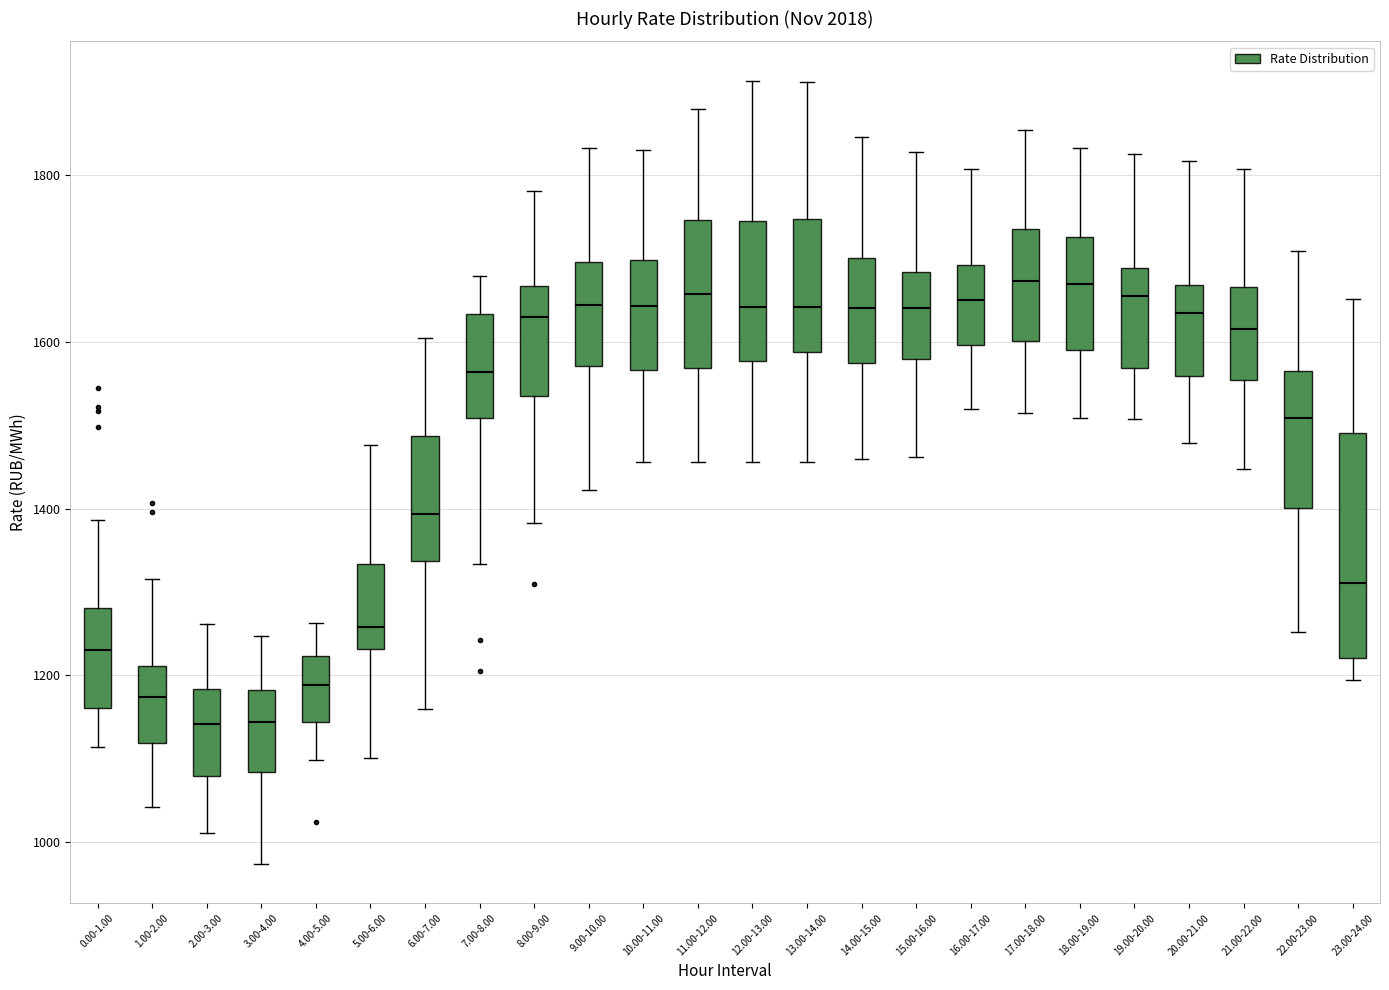

Where does the lower whisker of the box for 8.00-9.00 end on the y-axis? The values are not printed on the chart, so give them approximately, as read against the axis.

1380